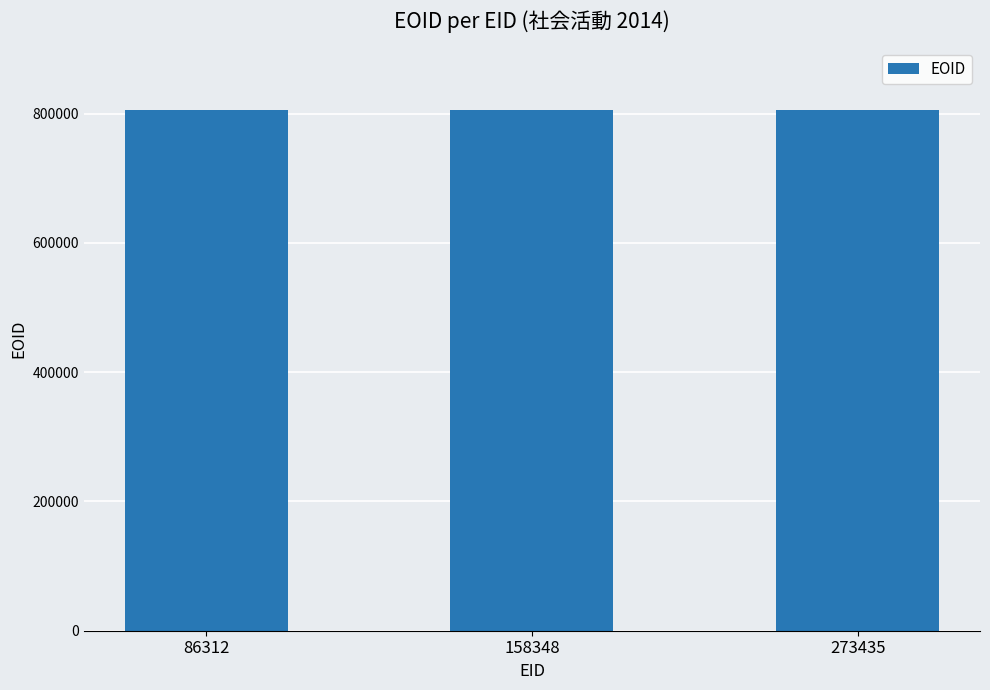

What is the value of the 3rd bar from the left?

806152